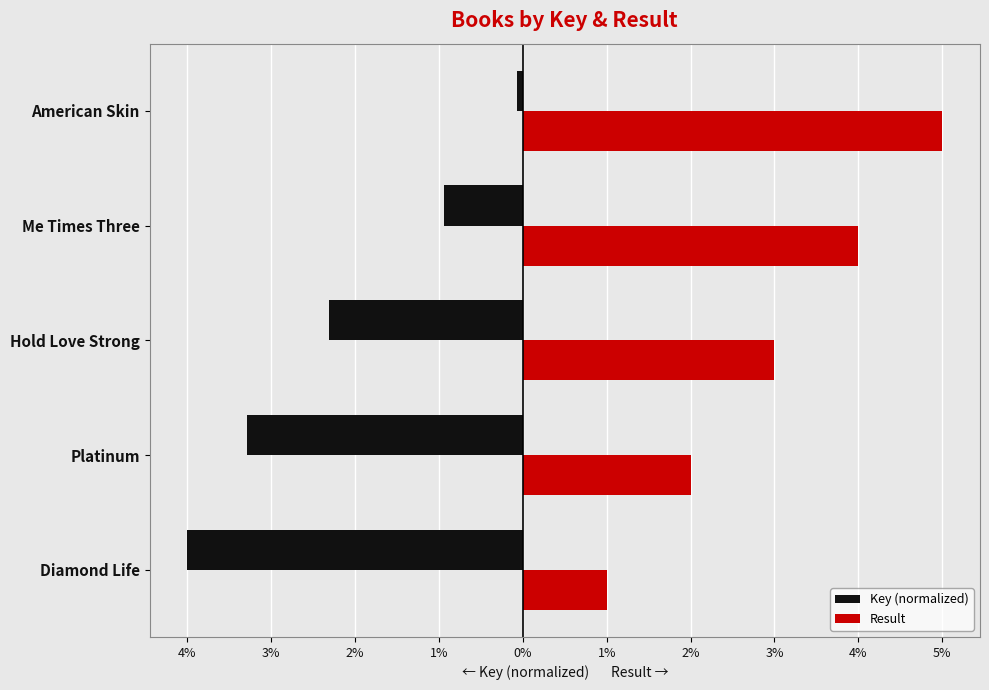

What are all the series names shown in the legend?

Key (normalized), Result